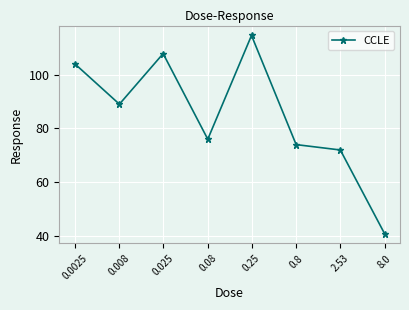

Does the chart have visible grid lines?

Yes